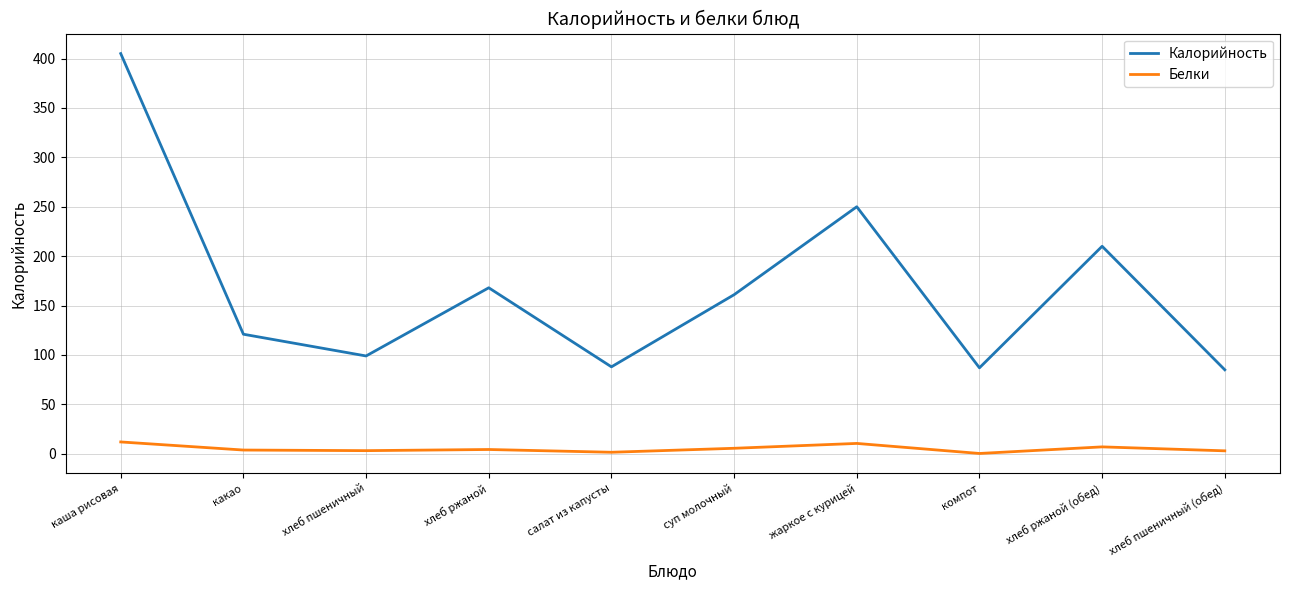

Rank the series by their maximum value, from highest to lowest.

Калорийность, Белки